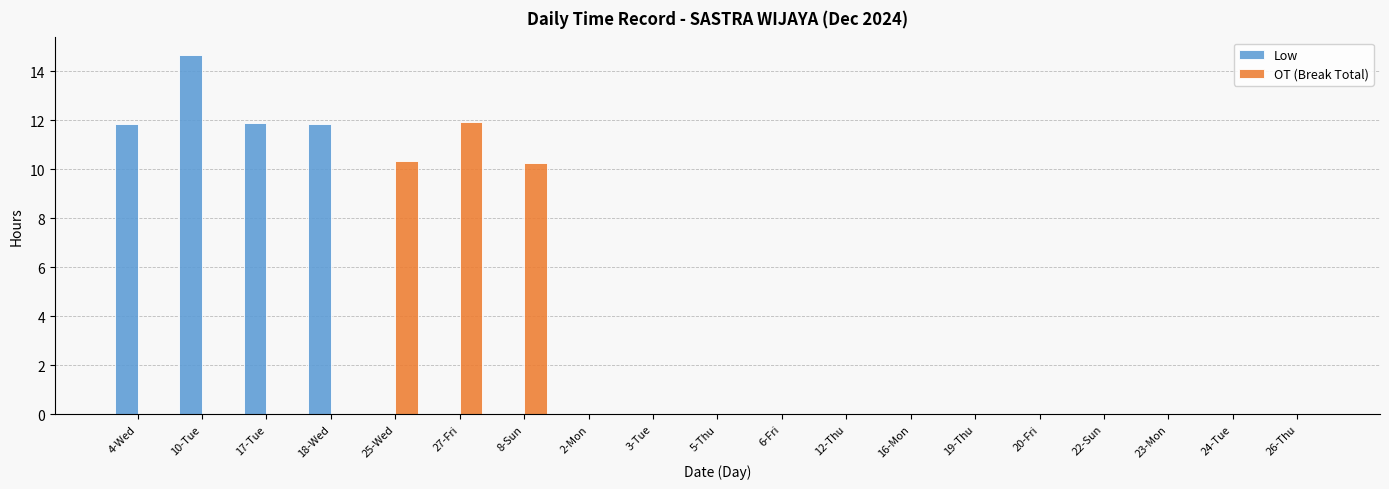

Which series has the largest total across all categories?

Low